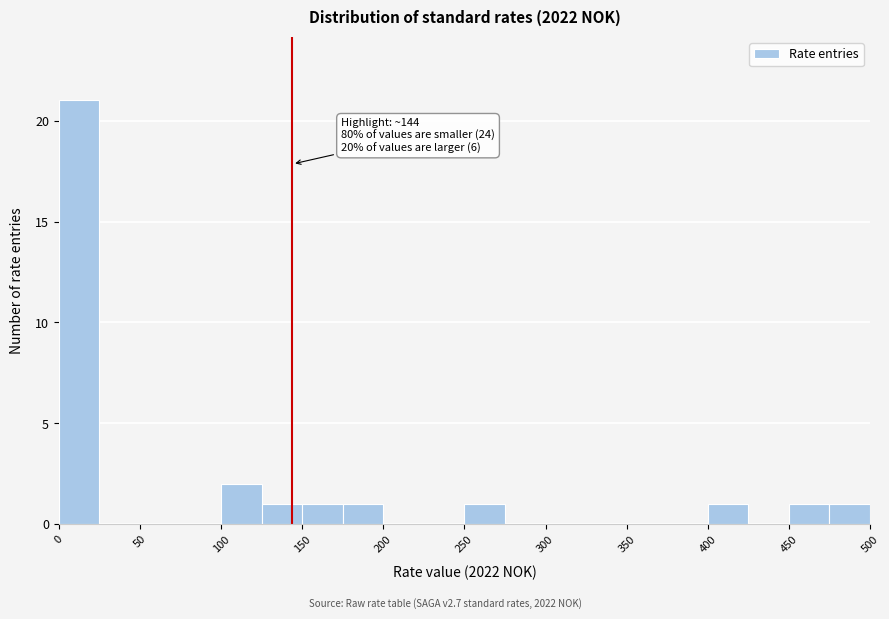

Which range on the x-axis has the tallest bar?

0 to 25